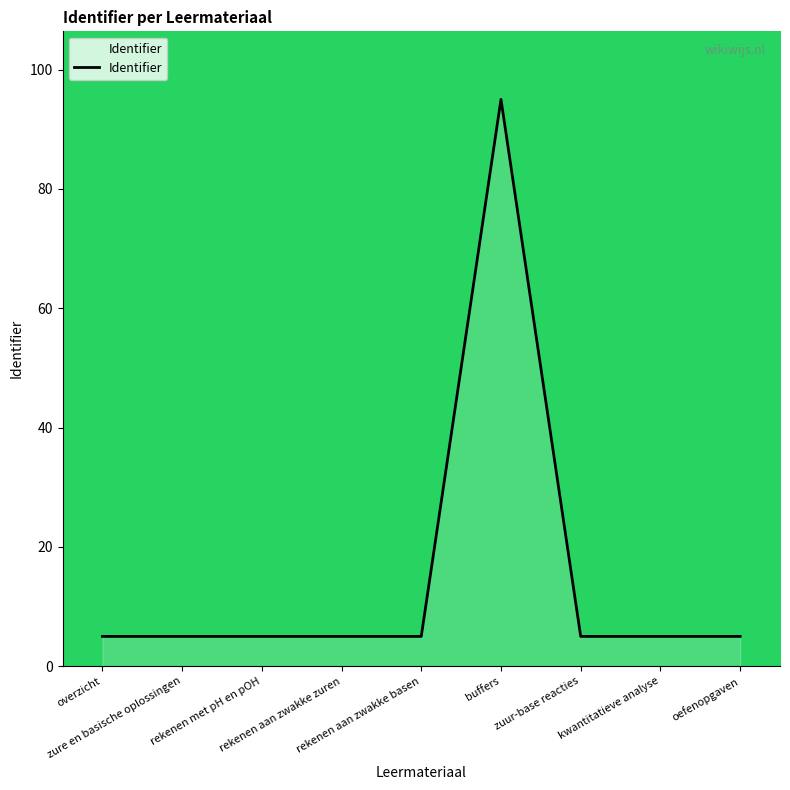

What is the difference between the maximum and minimum values?

90.0